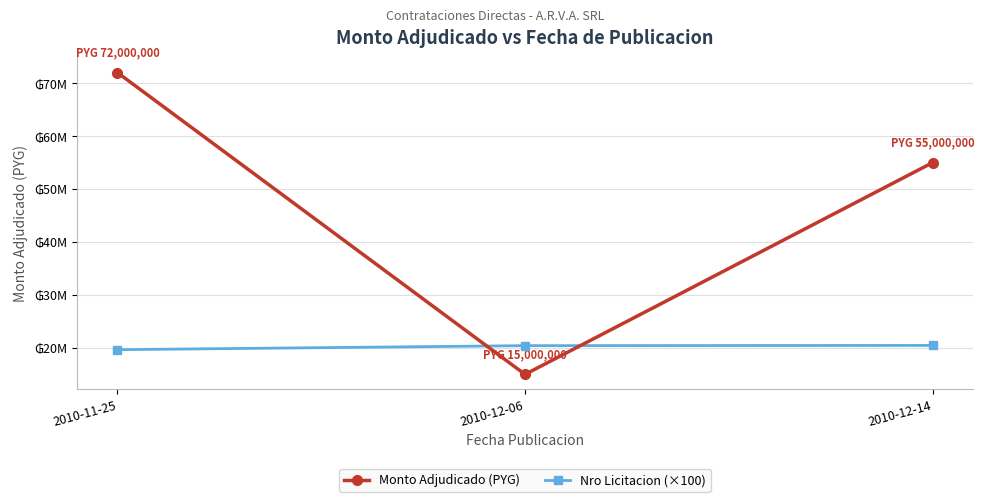

What are all the series names shown in the legend?

Monto Adjudicado (PYG), Nro Licitacion (×100)